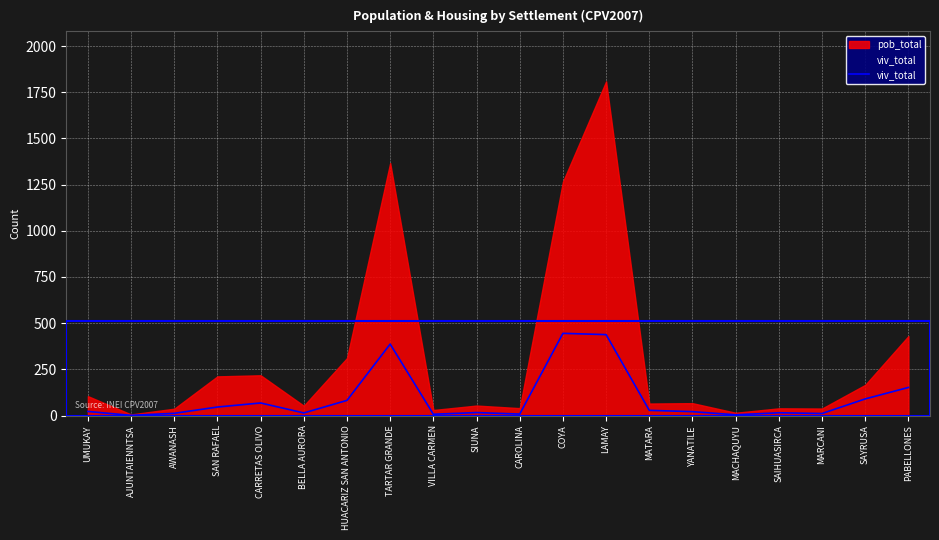

At which category is the sum across all series the highest?

LAMAY